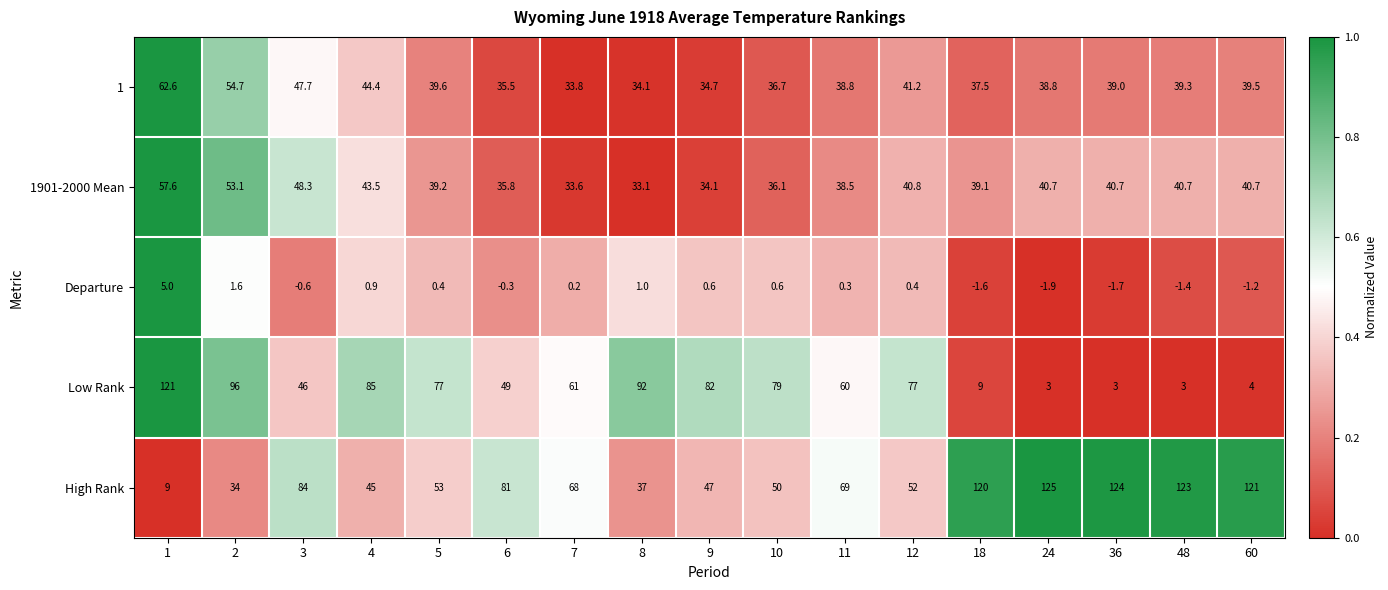

What is the difference between the maximum and minimum values in the Departure series?

6.9